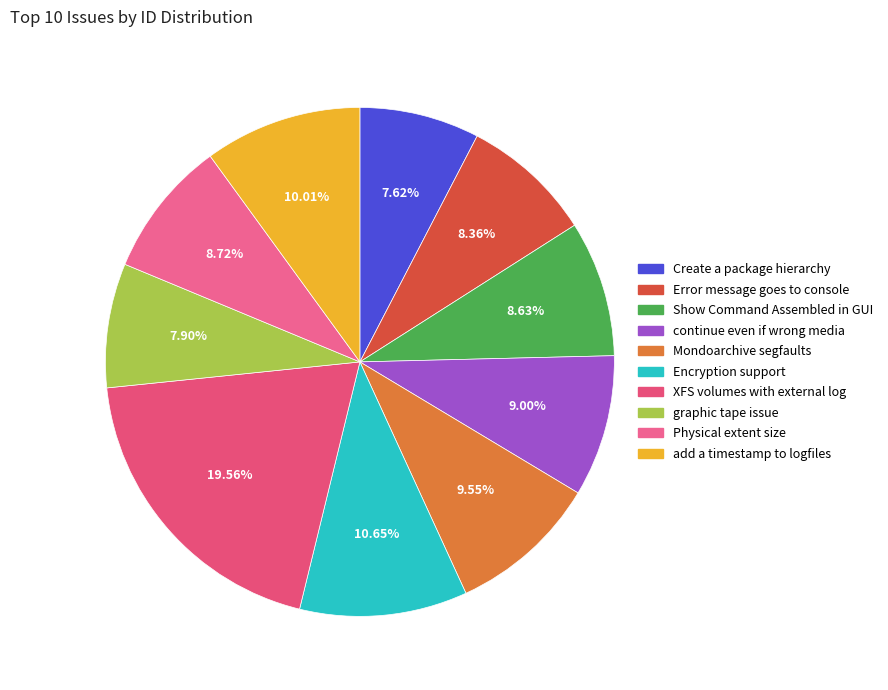

What is the smallest slice in the pie chart?

Create a package hierarchy